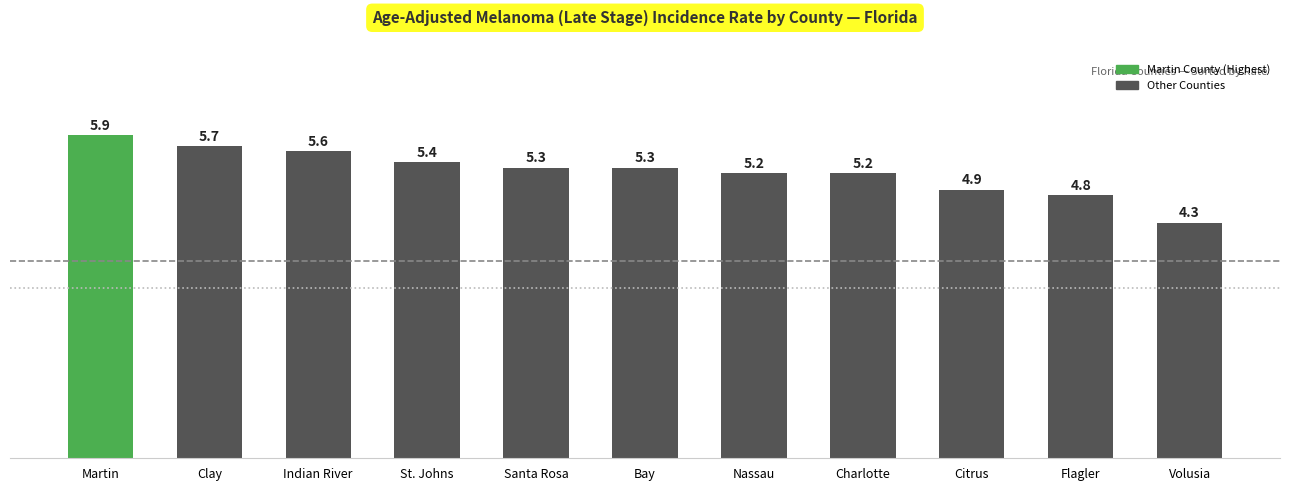

Reading left to right, what are all the values shown in this chart?

Martin=5.9	Clay=5.7	Indian River=5.6	St. Johns=5.4	Santa Rosa=5.3	Bay=5.3	Nassau=5.2	Charlotte=5.2	Citrus=4.9	Flagler=4.8	Volusia=4.3